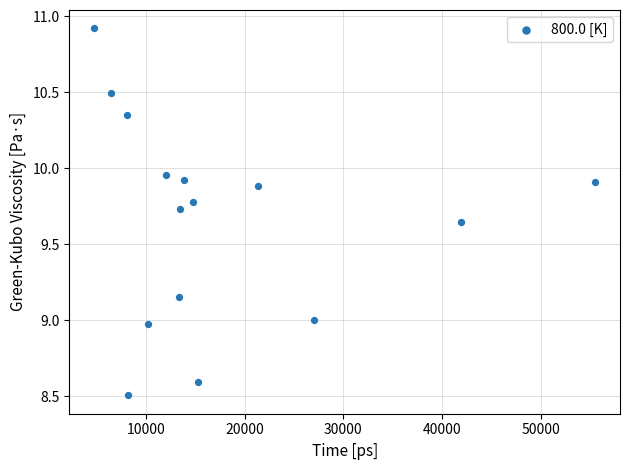

What is the range of Y values (max minus min)?

2.4